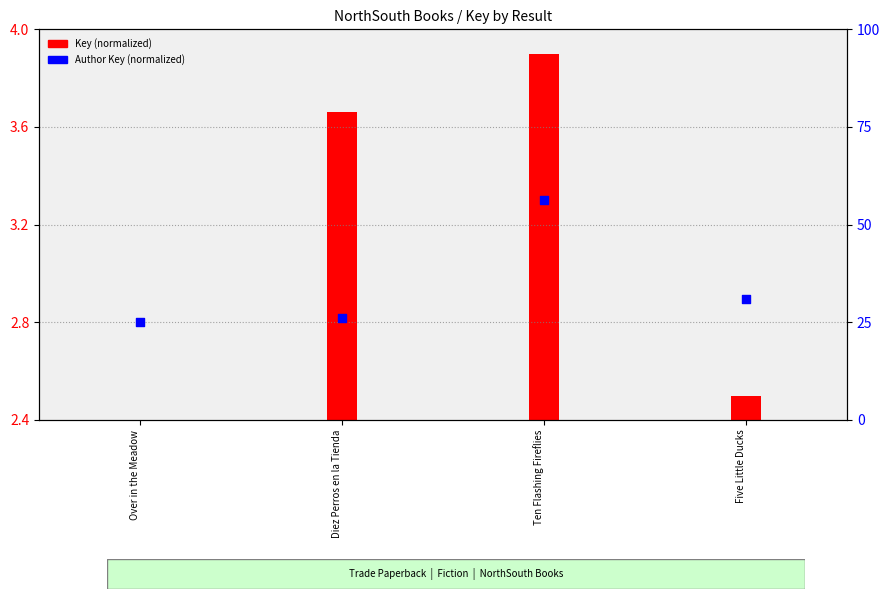

Which series reaches the maximum Y coordinate?

Author Key (normalized)